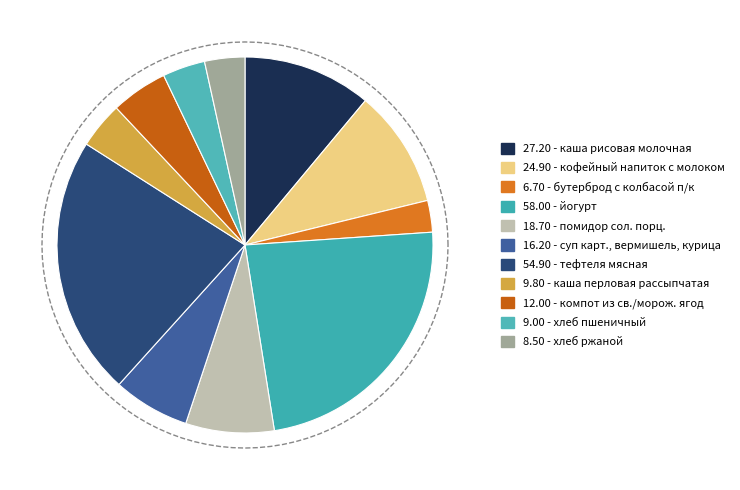

What percentage is NOT represented by кофейный напиток с молоком?

89.9%